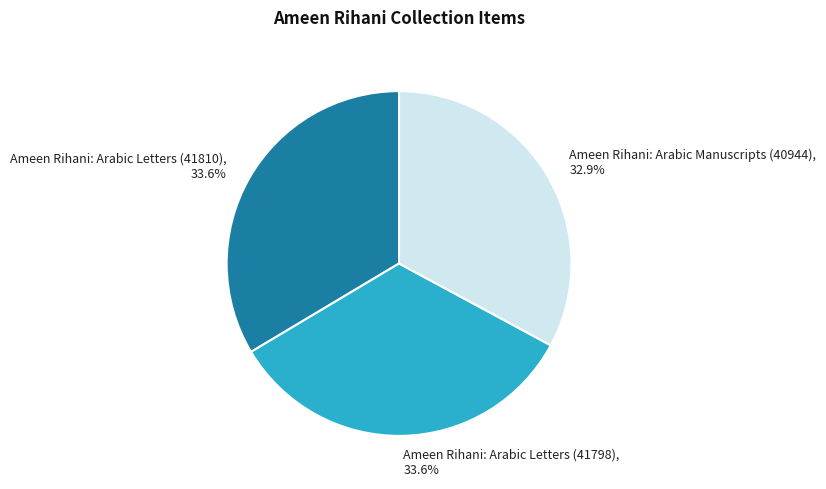

Approximately how many times larger is the value at Ameen Rihani: Arabic Manuscripts (40944), 32.9% compared to Ameen Rihani: Arabic Letters (41798), 33.6%?

1.0